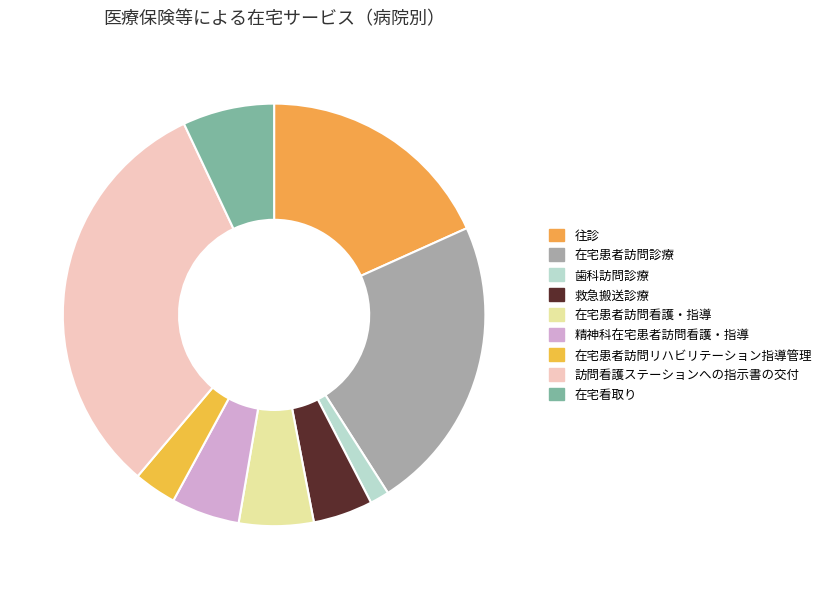

What percentage is the 在宅看取り slice, to the nearest percent?

7%